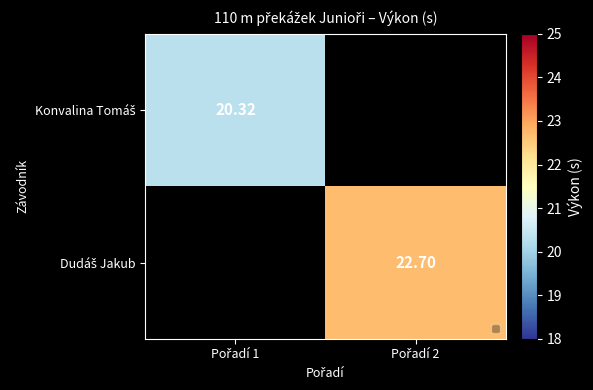

Which label corresponds to the largest value in the chart?

Pořadí 2